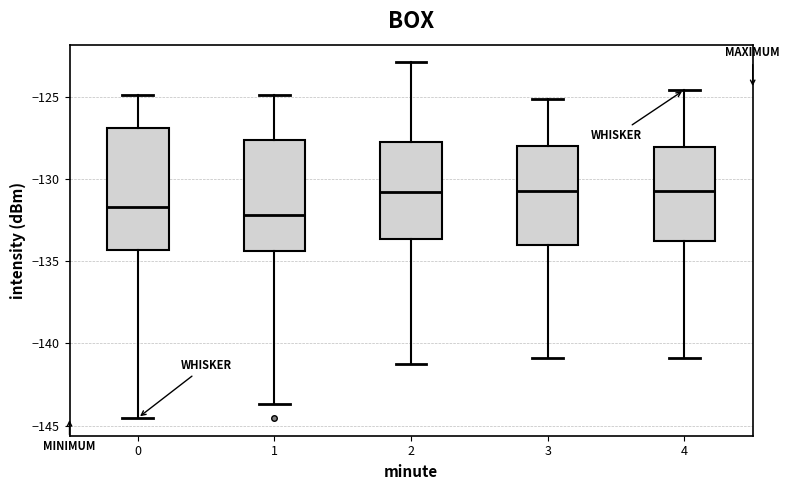

Reading left to right, transcribe this box plot: for each box, give where its median line is, the range the box spans, and where its two whiskers end, as read against the y-axis. The values are not printed on the chart, so give them approximately, as read against the axis.

0: median -131.5, box -134.5 to -127.0, whiskers -144.5 to -125.0
1: median -132.0, box -134.5 to -127.5, whiskers -143.5 to -125.0
2: median -131.0, box -133.5 to -127.5, whiskers -141.0 to -123.0
3: median -130.5, box -134.0 to -128.0, whiskers -141.0 to -125.0
4: median -130.5, box -134.0 to -128.0, whiskers -141.0 to -124.5